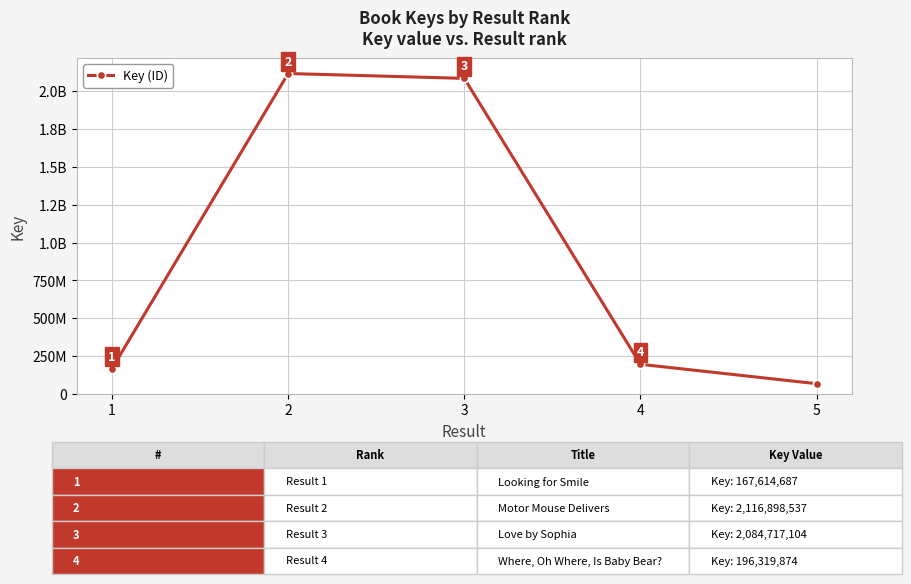

What is the value of the 2nd point from the left?

2116898537